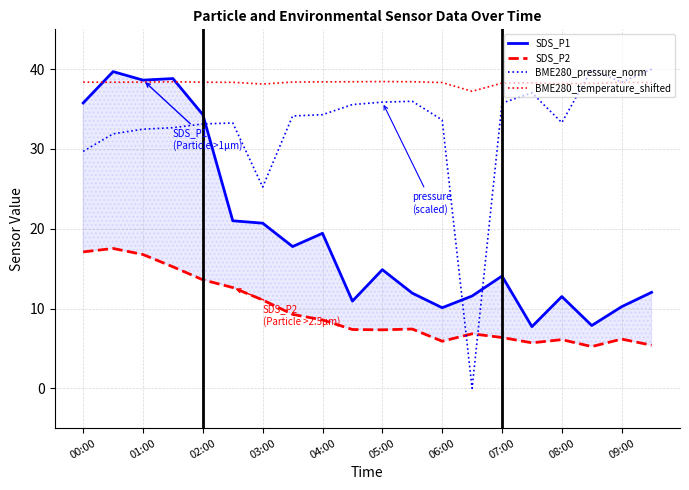

In BME280_temperature_shifted, how many points are lower than both neighbors (excluding endpoints)?

4